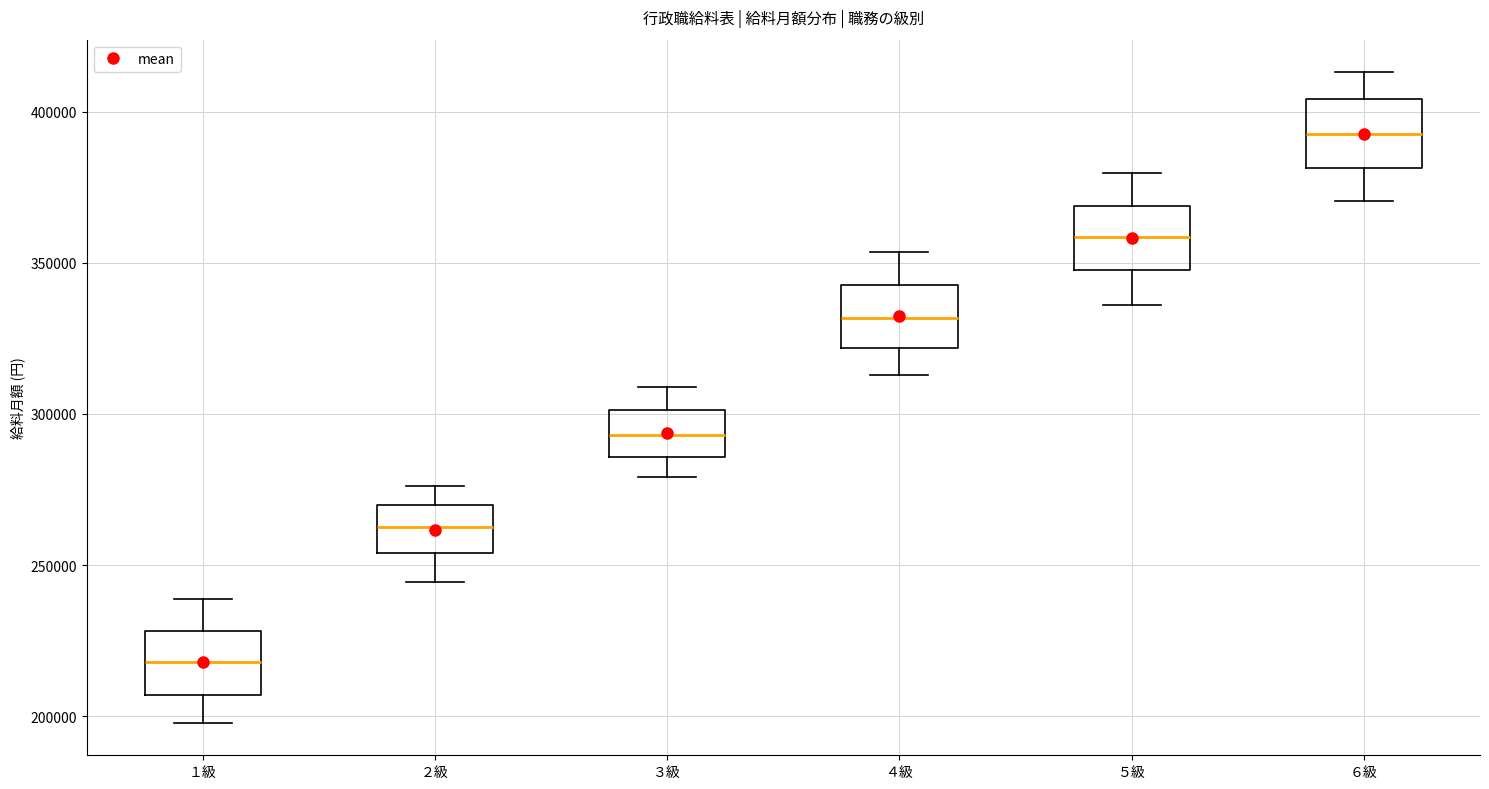

Reading left to right, read every box against the y-axis: the position of its median line, the range the box covers, and the ends of its whiskers. The values are not printed on the chart, so give them approximately, as read against the axis.

１級: median 220000, box 205000 to 230000, whiskers 200000 to 240000
２級: median 265000, box 255000 to 270000, whiskers 245000 to 275000
３級: median 295000, box 285000 to 300000, whiskers 280000 to 310000
４級: median 330000, box 320000 to 345000, whiskers 315000 to 355000
５級: median 360000, box 350000 to 370000, whiskers 335000 to 380000
６級: median 395000, box 380000 to 405000, whiskers 370000 to 415000